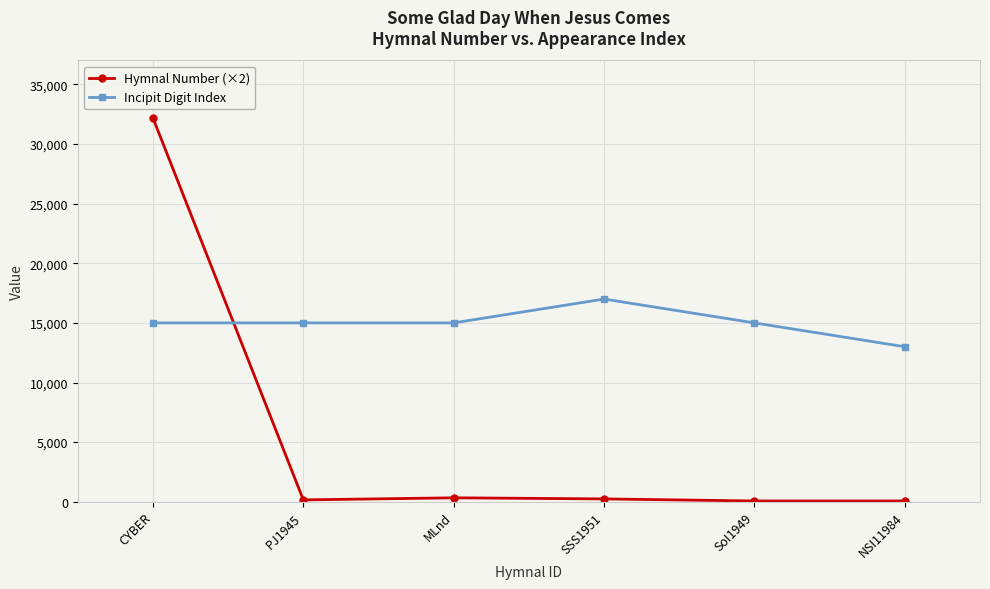

What is the average value of the Incipit Digit Index series?

15000